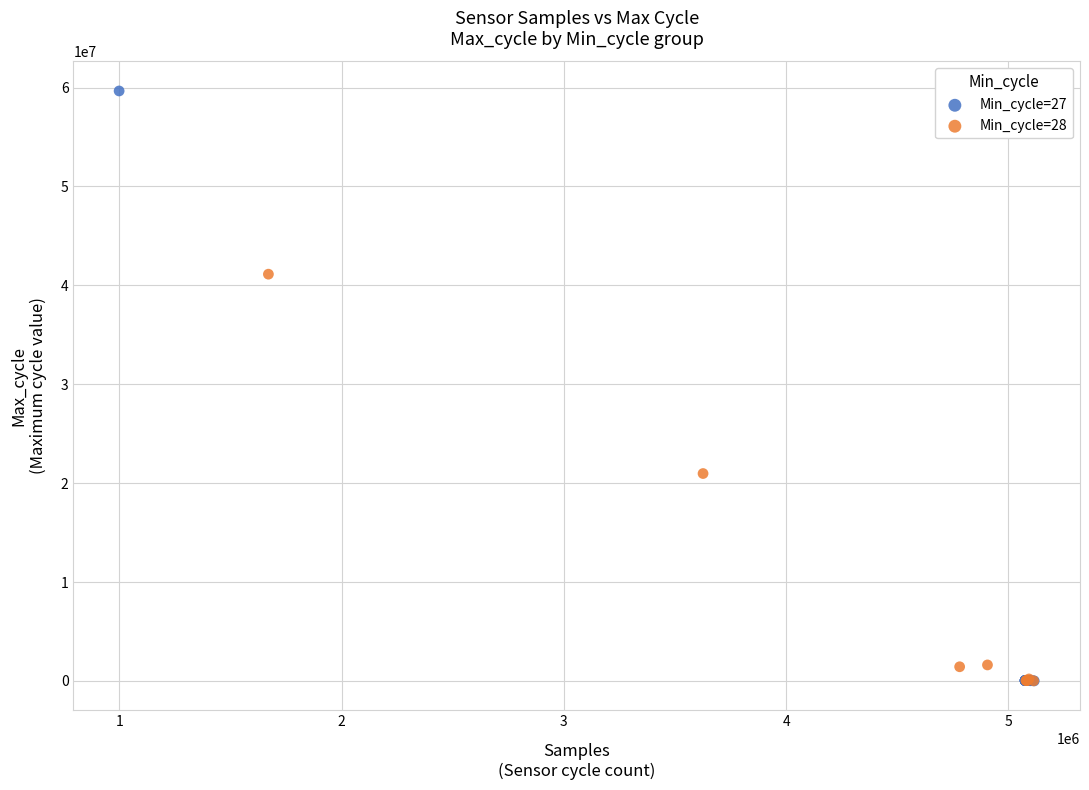

Which series reaches the maximum Y coordinate?

Min_cycle=27